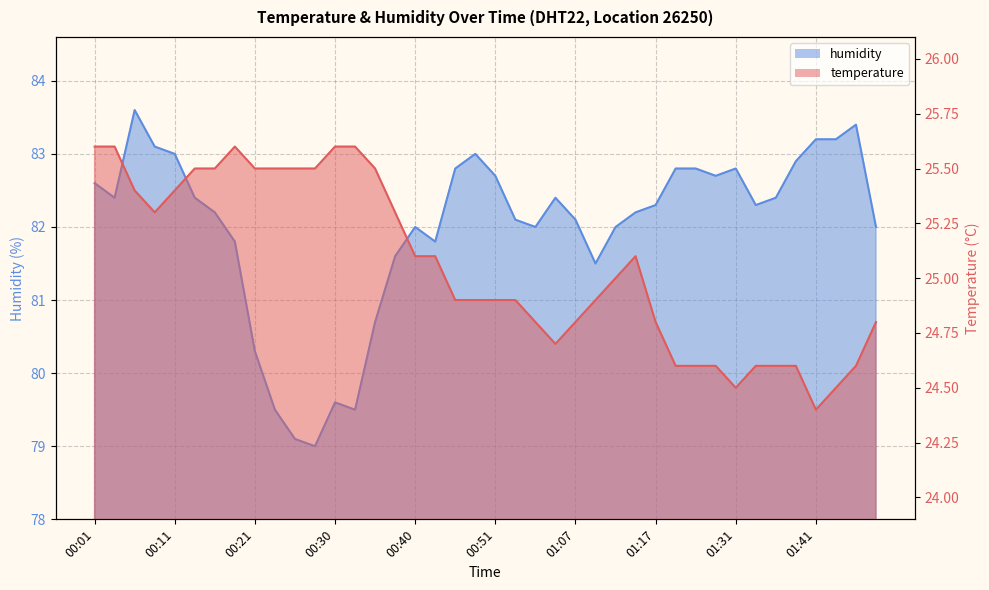

At which label does humidity reach its peak?

00:06